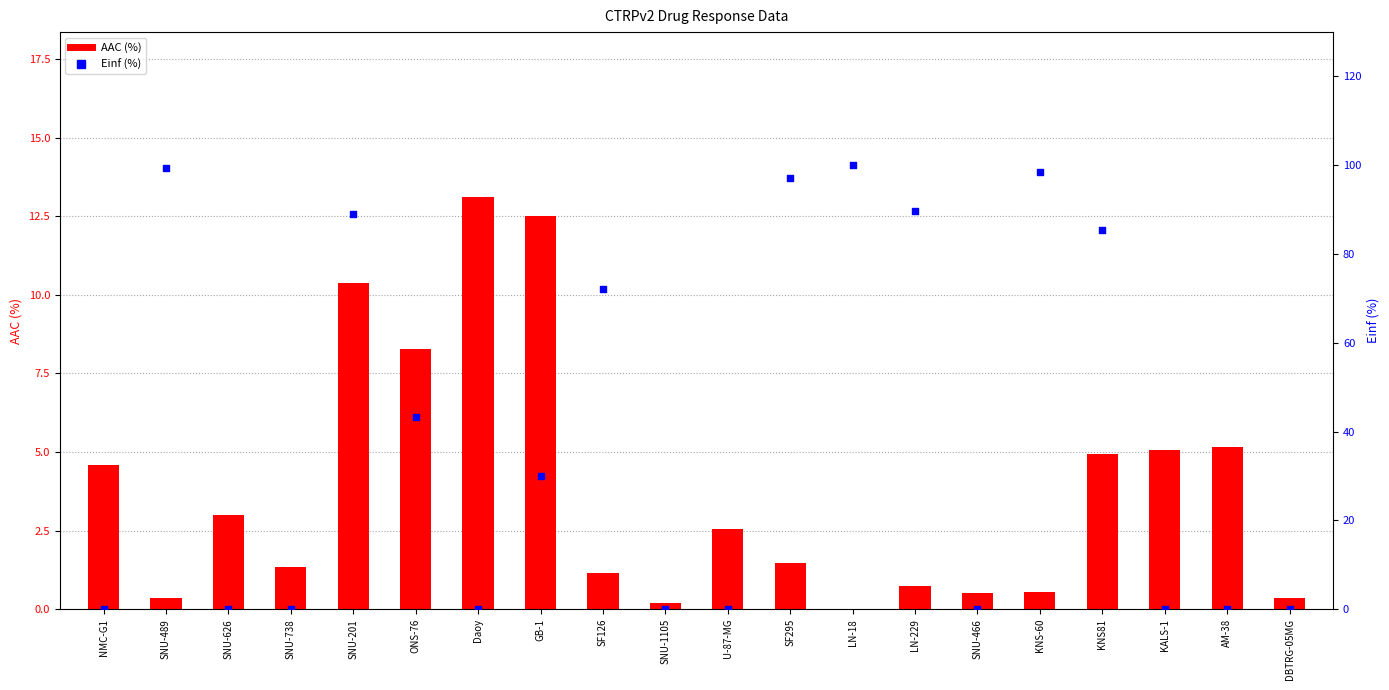

What are all the series names shown in the legend?

AAC (%), Einf (%)